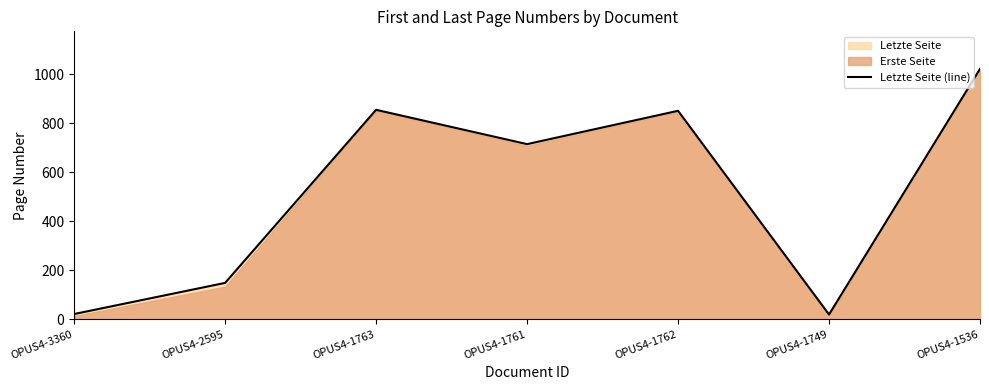

Rank the categories by value from lowest to highest.

OPUS4-1749, OPUS4-3360, OPUS4-2595, OPUS4-1761, OPUS4-1762, OPUS4-1763, OPUS4-1536